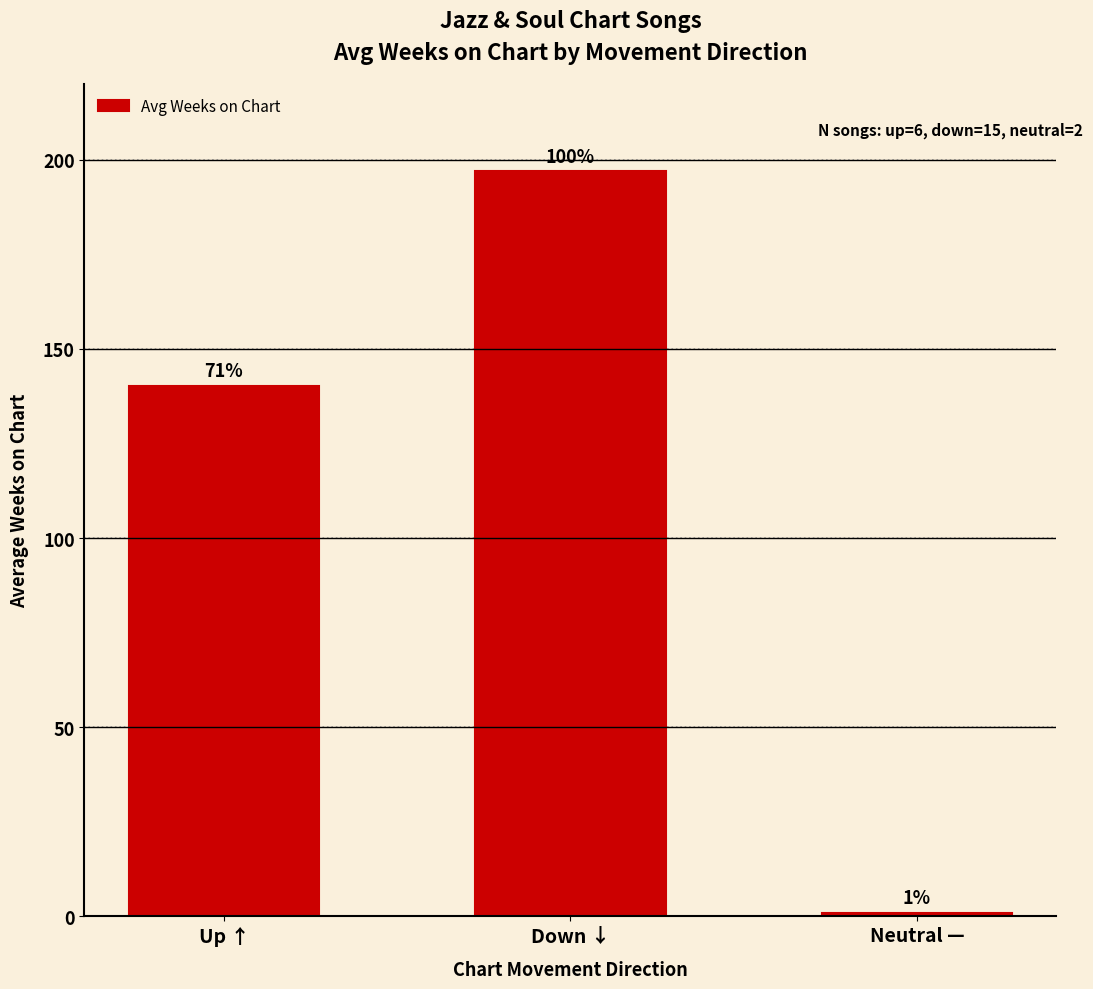

Are the bars horizontal?

No